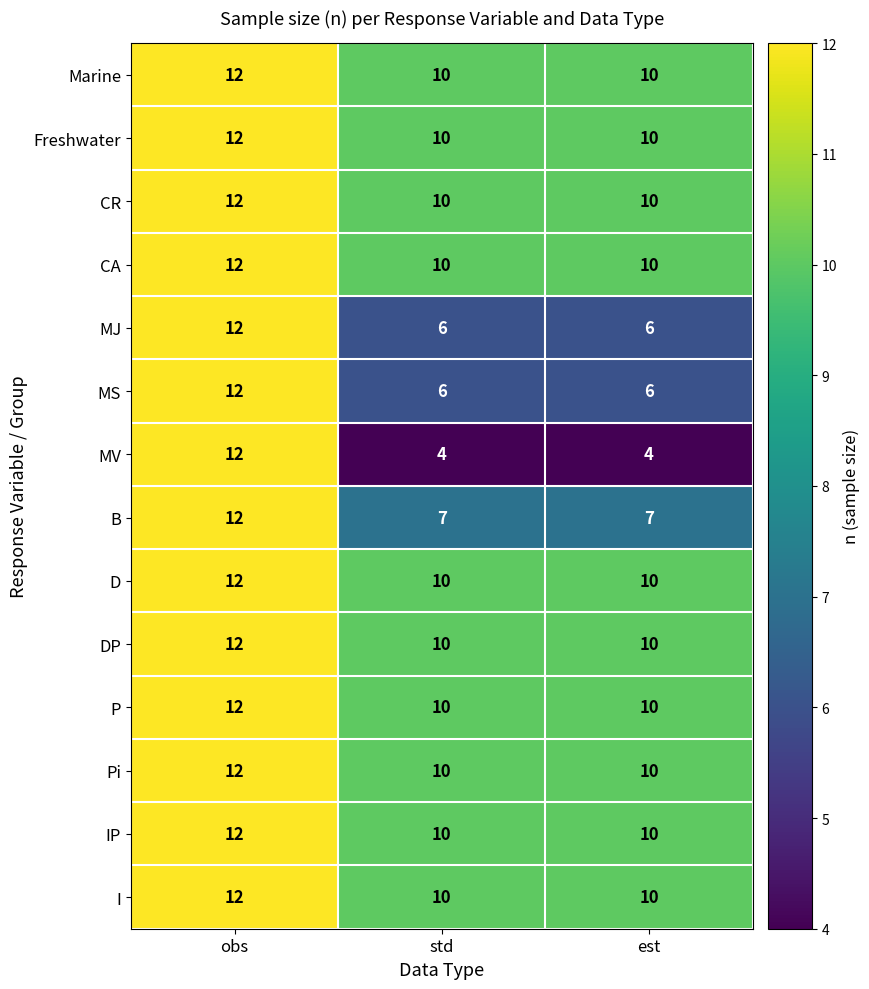

At which category does the chart reach its peak across all series?

obs